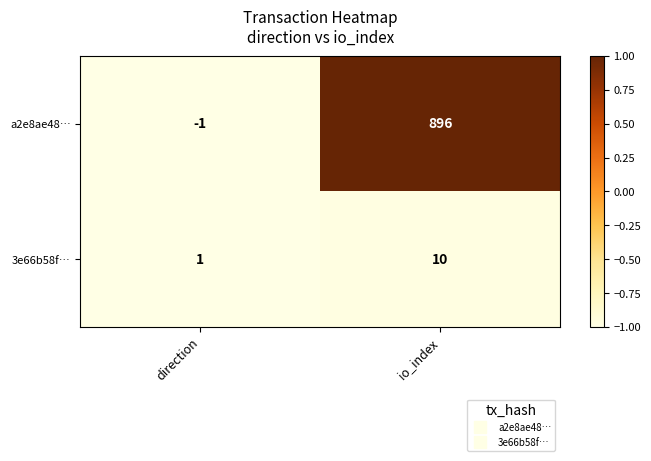

At which category does the chart reach its peak across all series?

io_index